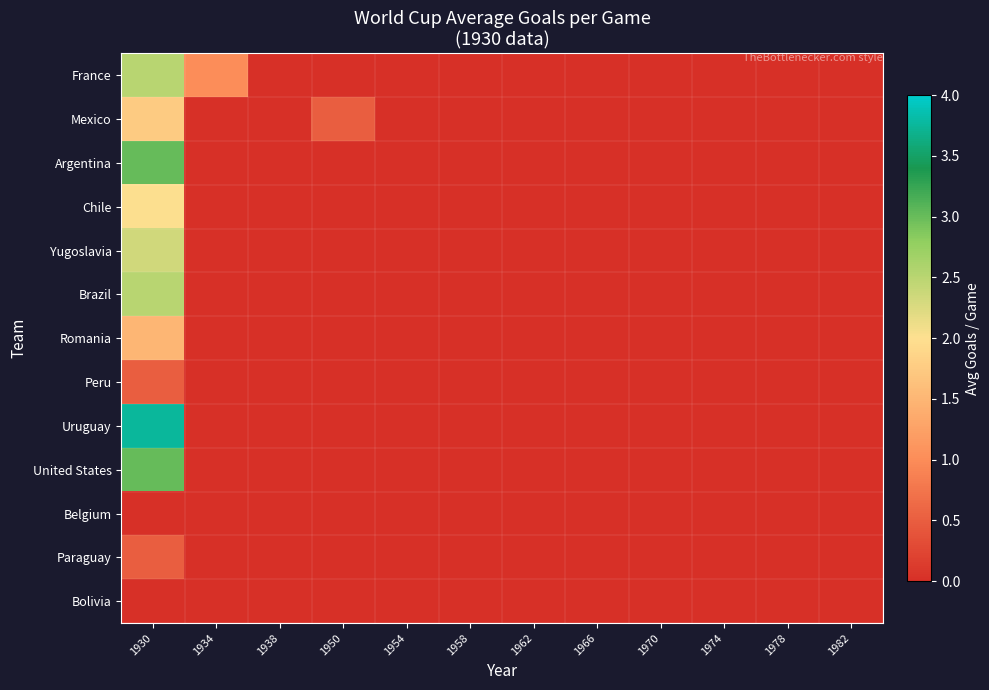

Reading left to right, transcribe all the data shown in this chart.

France: 1930=2.5	1934=1.0	1938=0.0	1950=0.0	1954=0.0	1958=0.0	1962=0.0	1966=0.0	1970=0.0	1974=0.0	1978=0.0	1982=0.0
Mexico: 1930=1.8	1934=0.0	1938=0.0	1950=0.5	1954=0.0	1958=0.0	1962=0.0	1966=0.0	1970=0.0	1974=0.0	1978=0.0	1982=0.0
Argentina: 1930=3.0	1934=0.0	1938=0.0	1950=0.0	1954=0.0	1958=0.0	1962=0.0	1966=0.0	1970=0.0	1974=0.0	1978=0.0	1982=0.0
Chile: 1930=2.0	1934=0.0	1938=0.0	1950=0.0	1954=0.0	1958=0.0	1962=0.0	1966=0.0	1970=0.0	1974=0.0	1978=0.0	1982=0.0
Yugoslavia: 1930=2.3	1934=0.0	1938=0.0	1950=0.0	1954=0.0	1958=0.0	1962=0.0	1966=0.0	1970=0.0	1974=0.0	1978=0.0	1982=0.0
Brazil: 1930=2.5	1934=0.0	1938=0.0	1950=0.0	1954=0.0	1958=0.0	1962=0.0	1966=0.0	1970=0.0	1974=0.0	1978=0.0	1982=0.0
Romania: 1930=1.5	1934=0.0	1938=0.0	1950=0.0	1954=0.0	1958=0.0	1962=0.0	1966=0.0	1970=0.0	1974=0.0	1978=0.0	1982=0.0
Peru: 1930=0.5	1934=0.0	1938=0.0	1950=0.0	1954=0.0	1958=0.0	1962=0.0	1966=0.0	1970=0.0	1974=0.0	1978=0.0	1982=0.0
Uruguay: 1930=3.8	1934=0.0	1938=0.0	1950=0.0	1954=0.0	1958=0.0	1962=0.0	1966=0.0	1970=0.0	1974=0.0	1978=0.0	1982=0.0
United States: 1930=3.0	1934=0.0	1938=0.0	1950=0.0	1954=0.0	1958=0.0	1962=0.0	1966=0.0	1970=0.0	1974=0.0	1978=0.0	1982=0.0
Belgium: 1930=0.0	1934=0.0	1938=0.0	1950=0.0	1954=0.0	1958=0.0	1962=0.0	1966=0.0	1970=0.0	1974=0.0	1978=0.0	1982=0.0
Paraguay: 1930=0.5	1934=0.0	1938=0.0	1950=0.0	1954=0.0	1958=0.0	1962=0.0	1966=0.0	1970=0.0	1974=0.0	1978=0.0	1982=0.0
Bolivia: 1930=0.0	1934=0.0	1938=0.0	1950=0.0	1954=0.0	1958=0.0	1962=0.0	1966=0.0	1970=0.0	1974=0.0	1978=0.0	1982=0.0